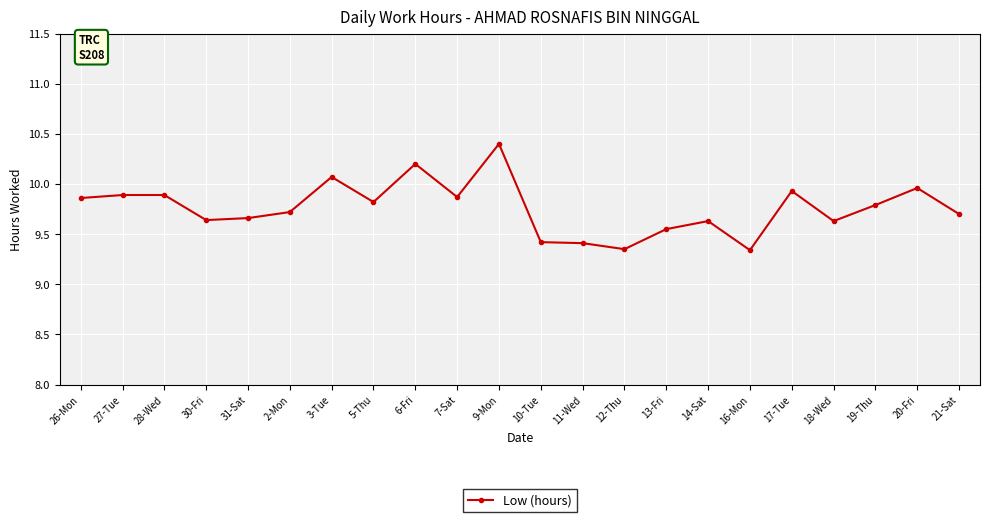

What is the maximum value shown in the chart?

10.4